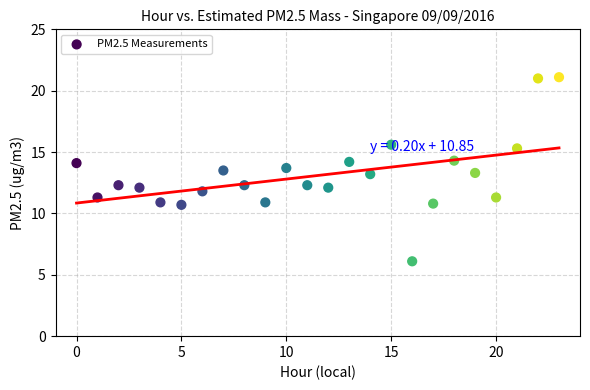

How many data points are displayed?

24